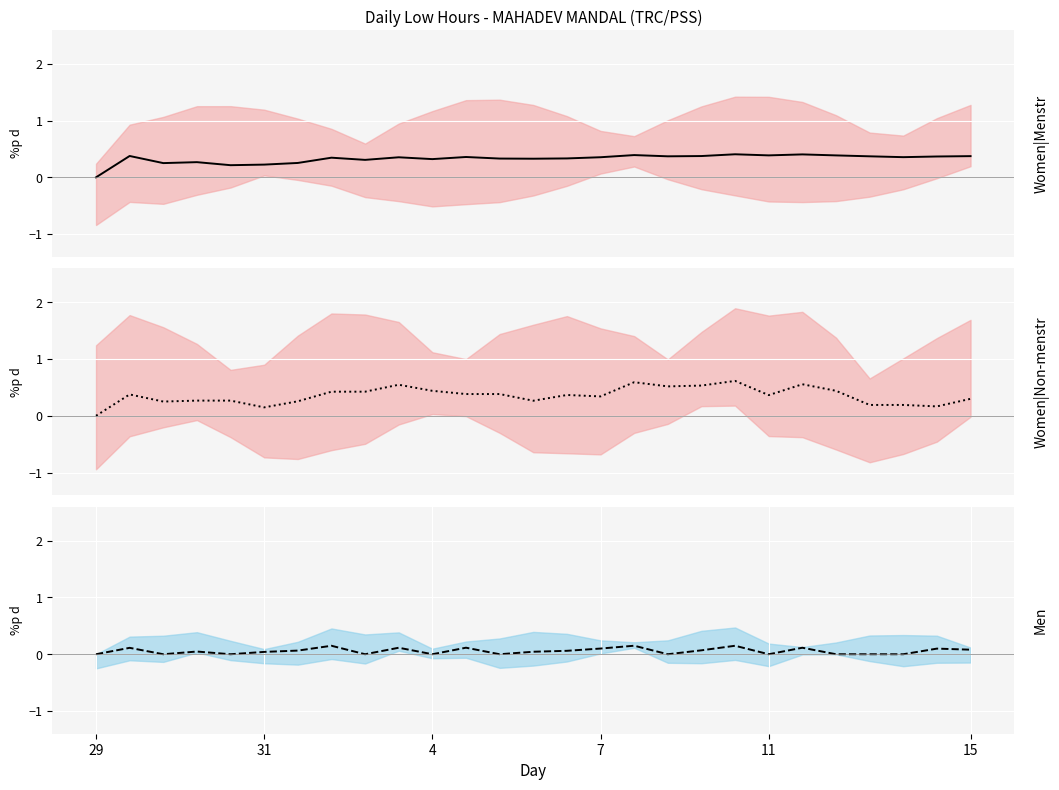

What is the difference between the second highest and second lowest values?

0.1